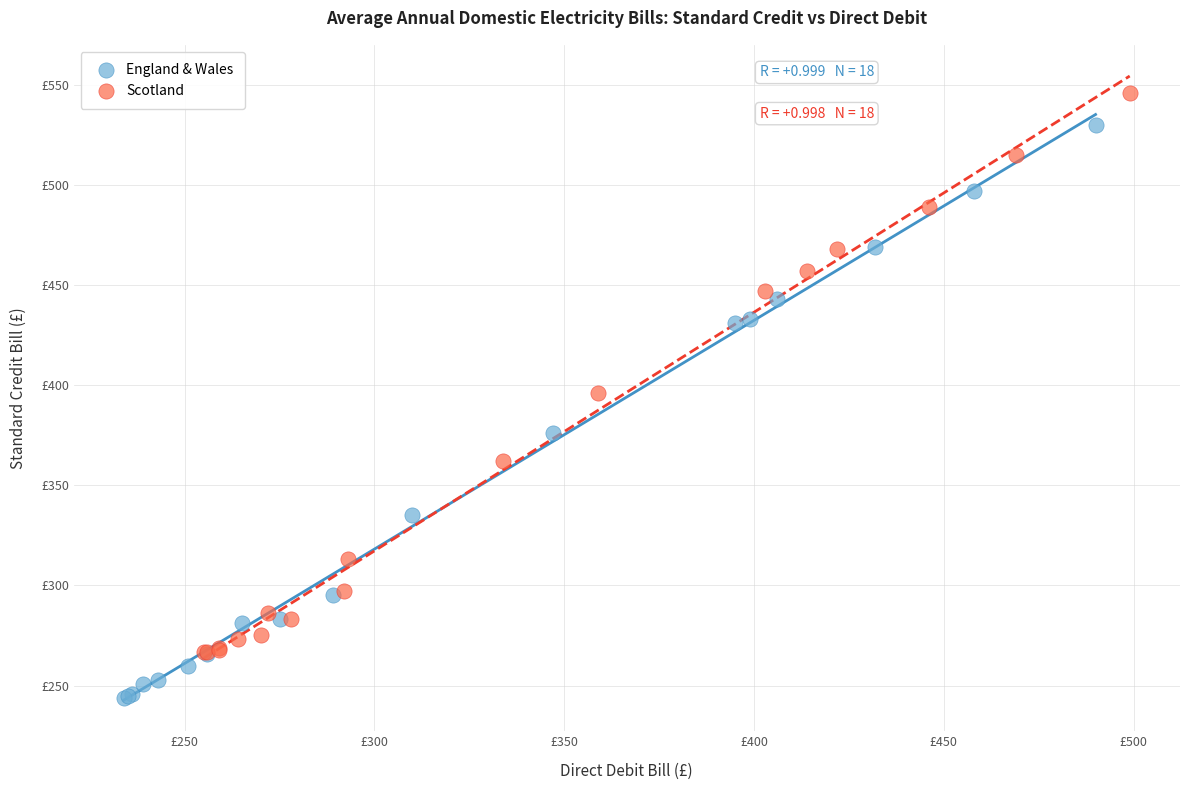

Which series contains the lowest Y value?

England & Wales